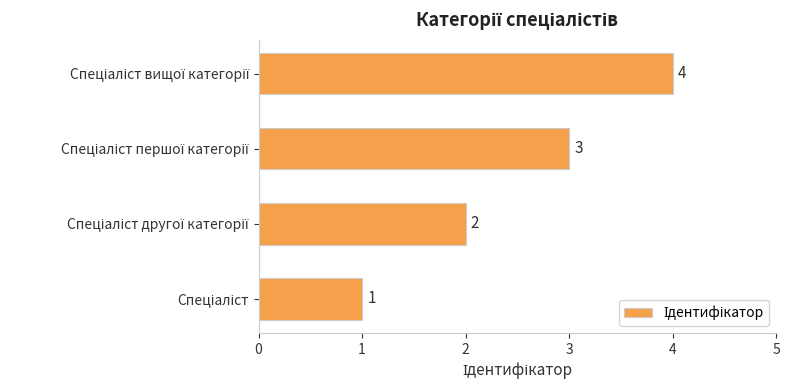

How many values are between 2 and 4?

3